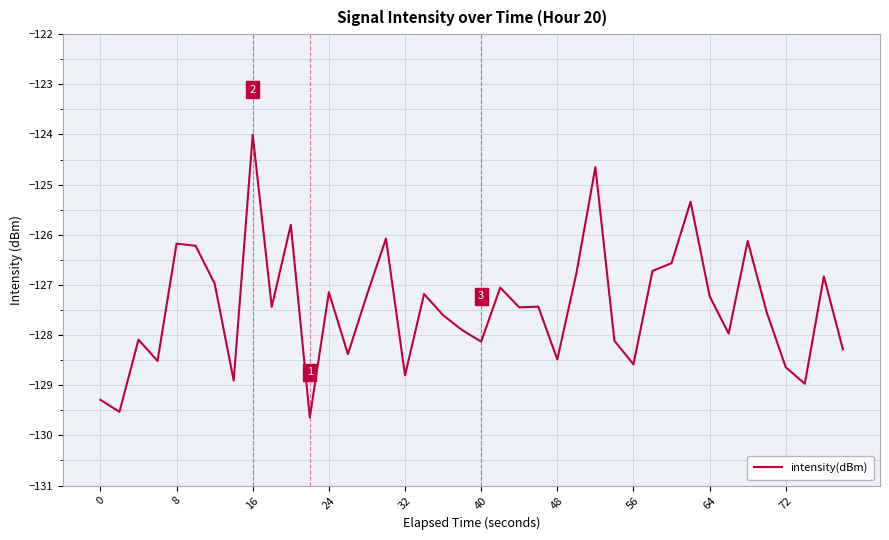

What is the sum of all values?

-5097.8